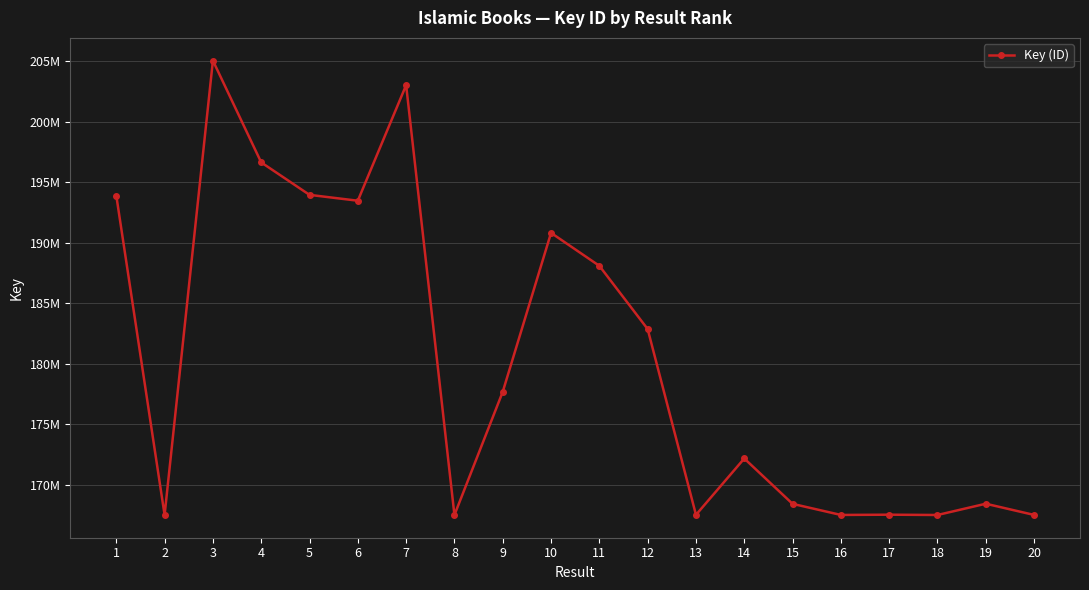

Rank the categories by value from highest to lowest.

3, 7, 4, 5, 1, 6, 10, 11, 12, 9, 14, 19, 15, 17, 13, 20, 16, 2, 18, 8